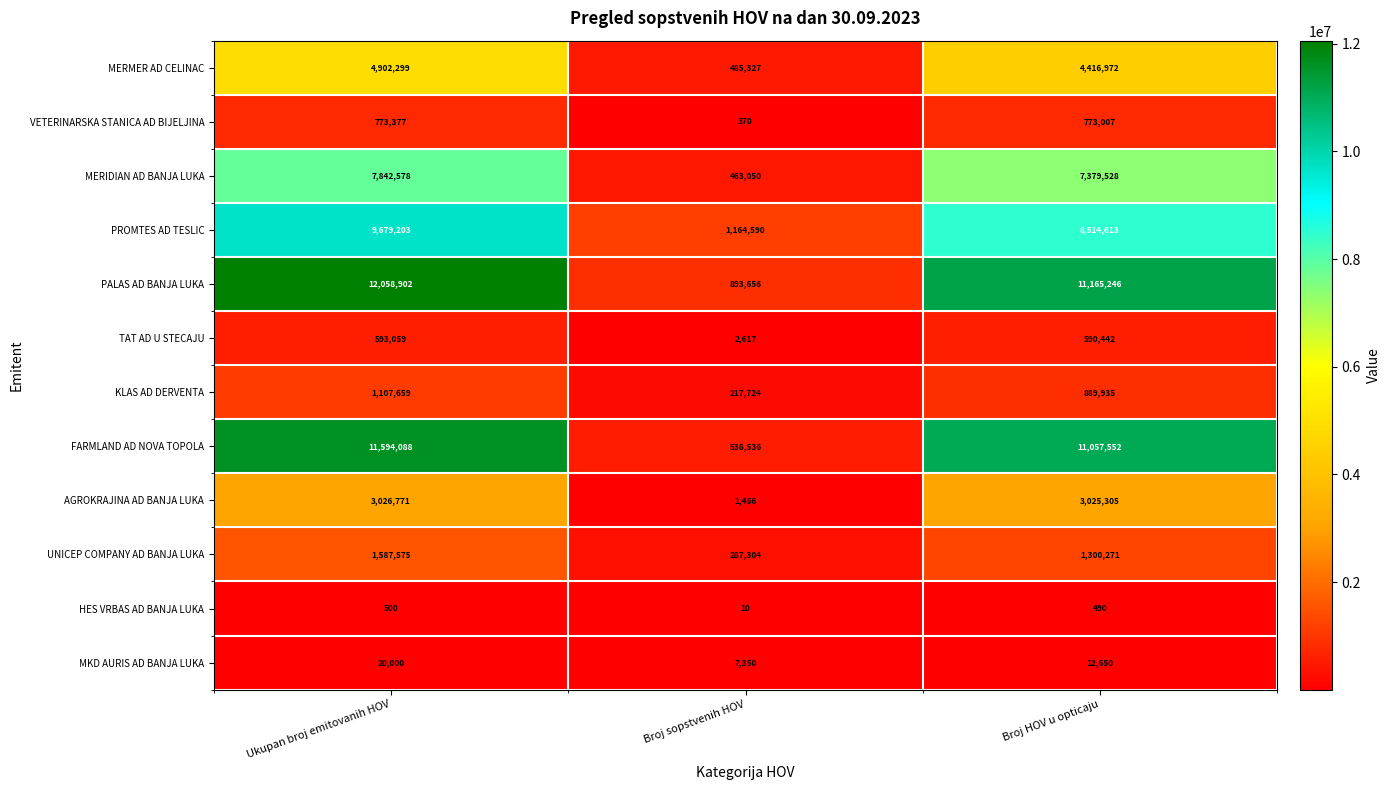

Which series has the largest total across all categories?

PALAS AD BANJA LUKA